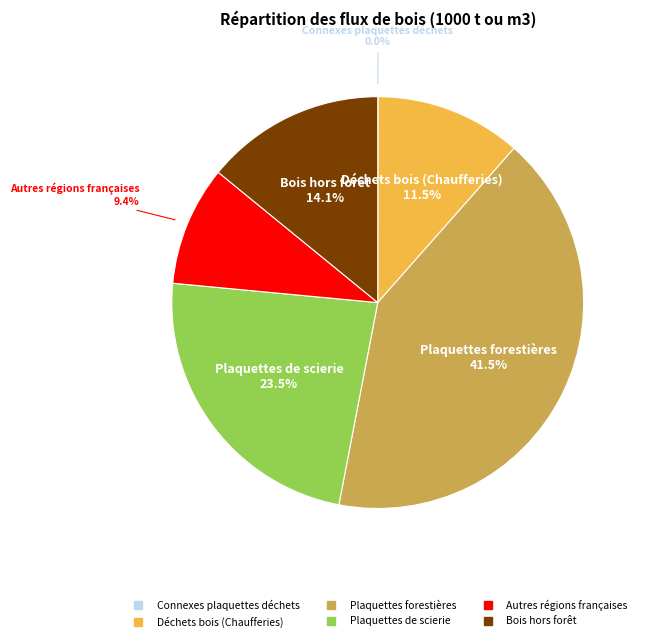

What percentage is NOT represented by Autres régions françaises?

90.6%